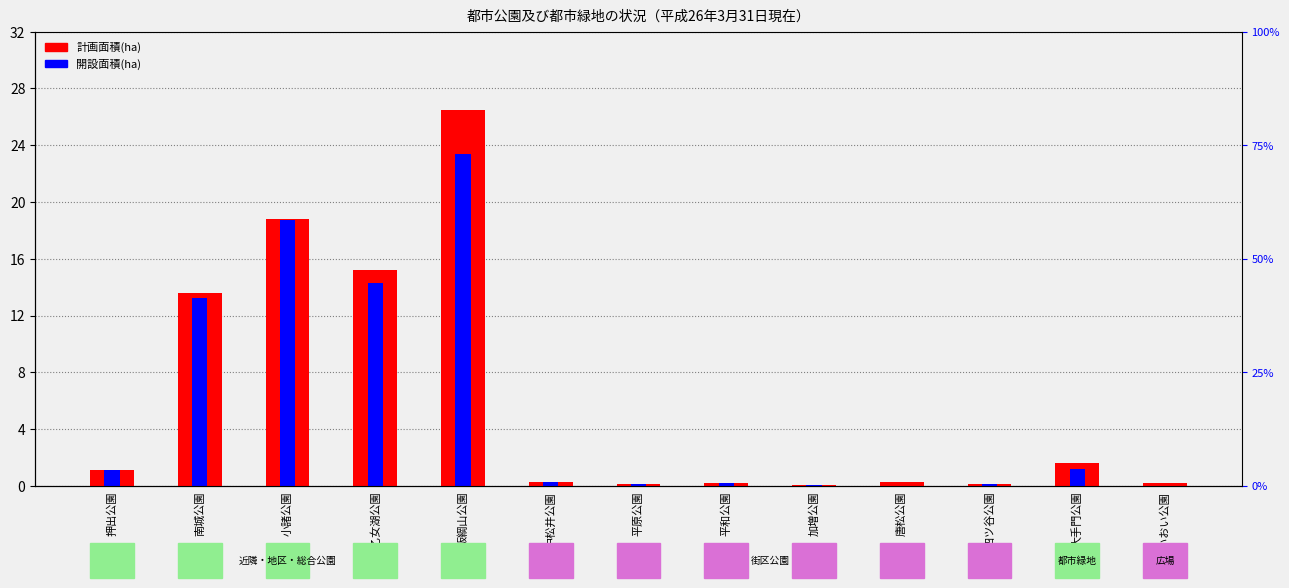

What is the label of the 7th bar from the right?

平原公園